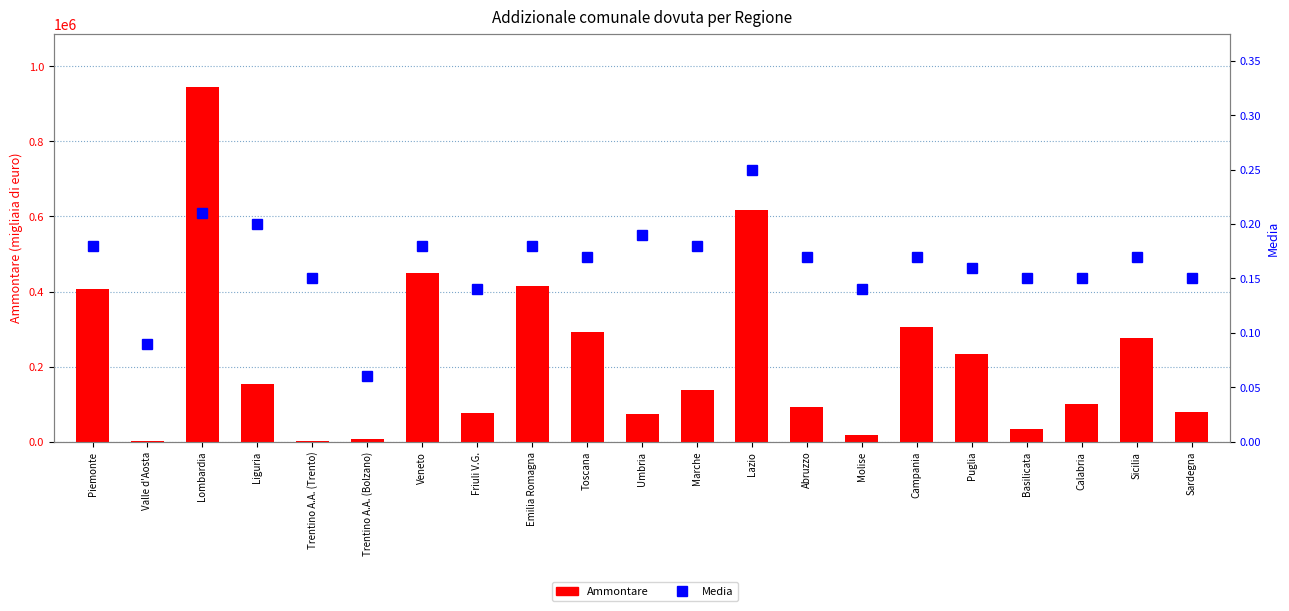

The value of Media at Veneto is 0.3. True or false?

False